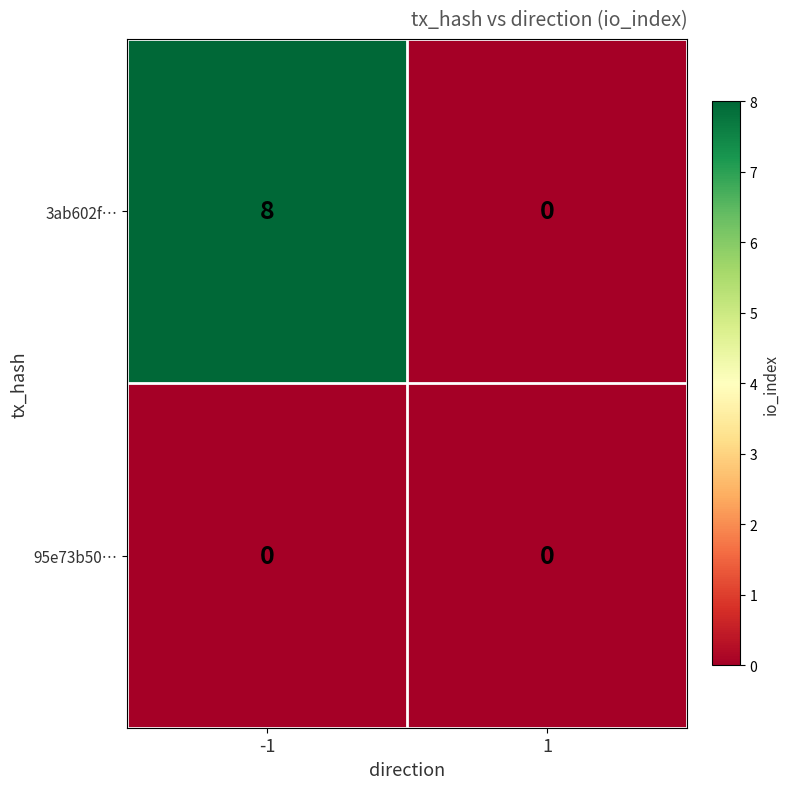

Is it true that 95e73b50… equals 0 at 1?

True